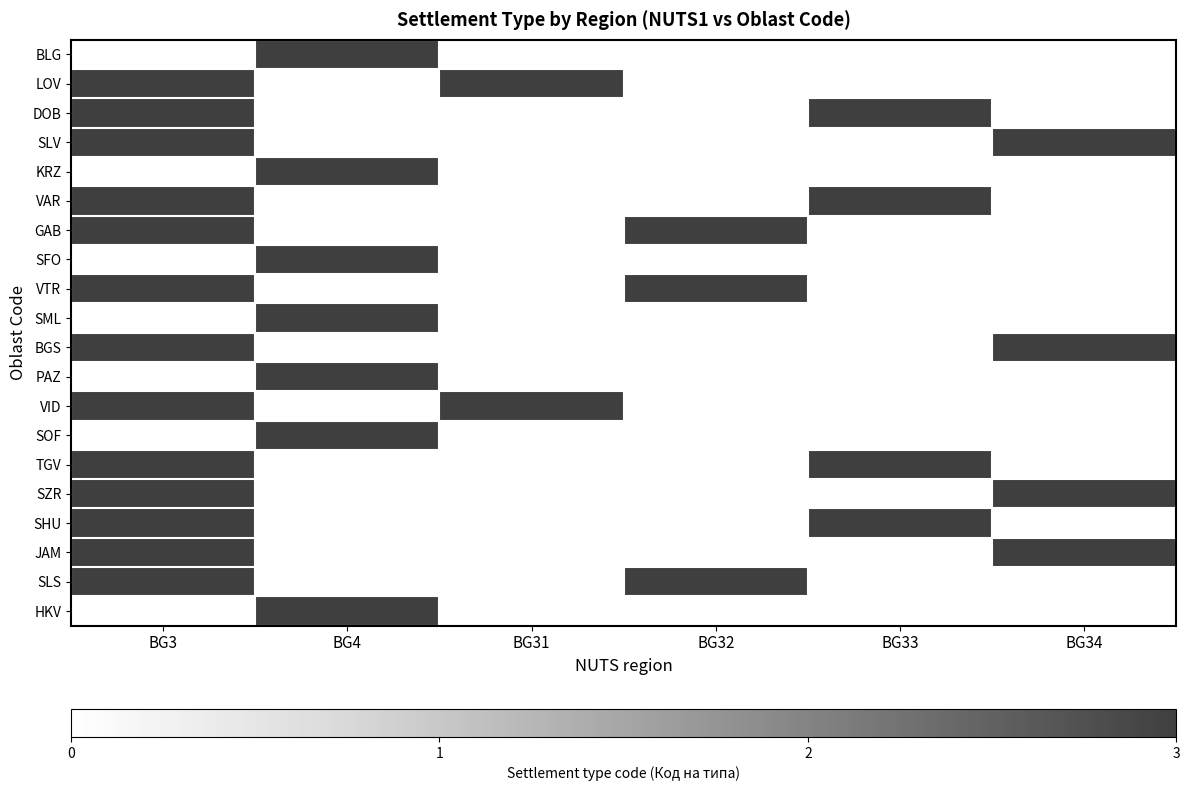

How many series are shown in this chart?

20